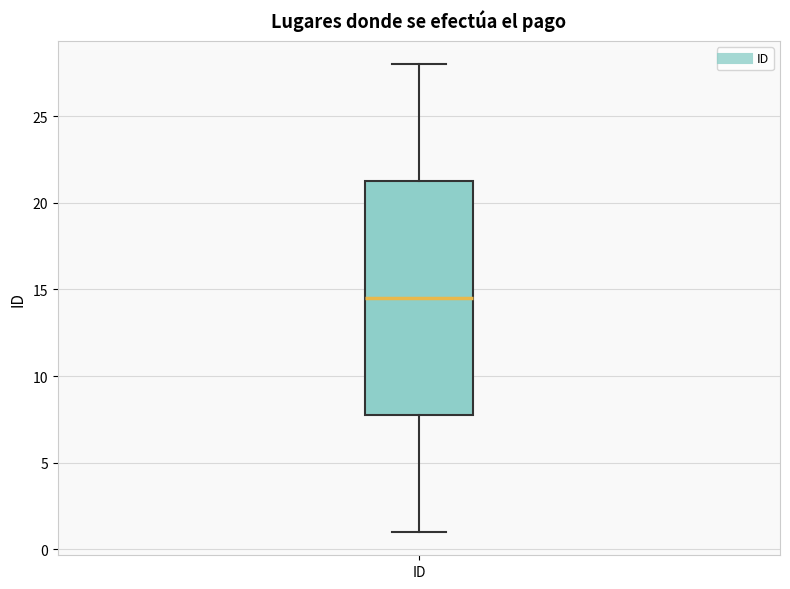

Transcribe this box plot: give where the median line is, the range the box spans, and where the two whiskers end, as read against the y-axis. The values are not printed on the chart, so give them approximately, as read against the axis.

median 14.5, box 8.0 to 21.5, whiskers 1.0 to 28.0